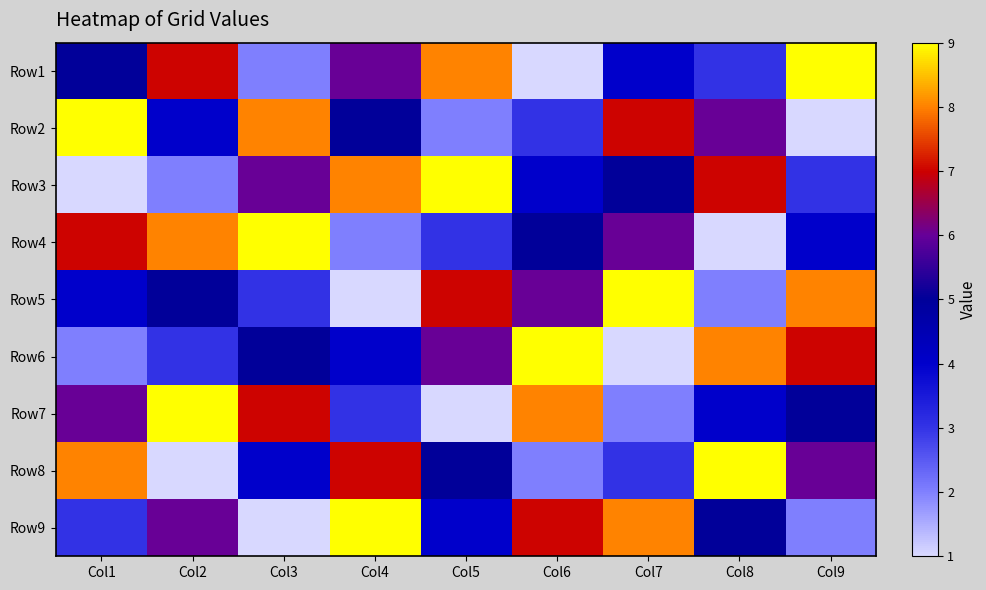

Which has a higher value, Col6 or Col8?

Col8